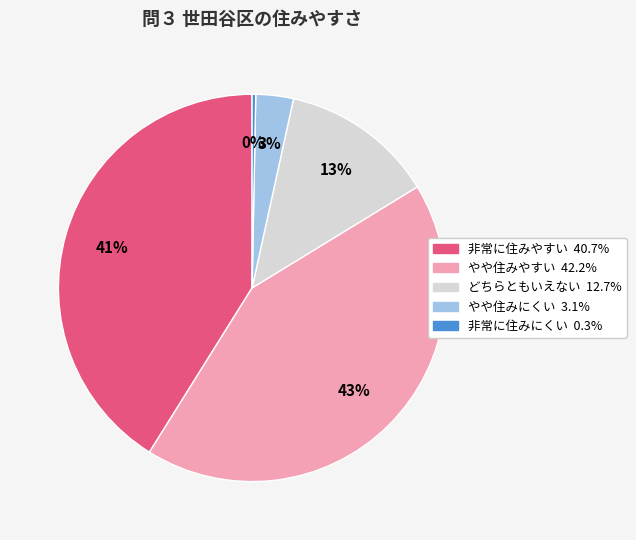

How many slices are in this pie chart?

5